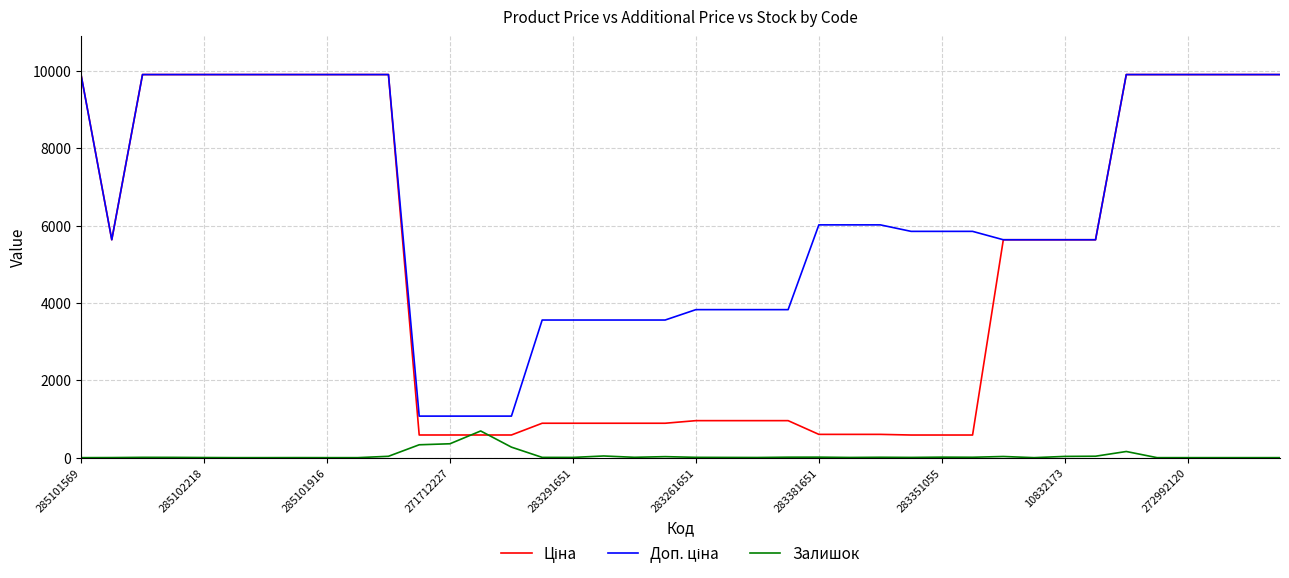

What is the maximum value shown in the chart?

9908.5